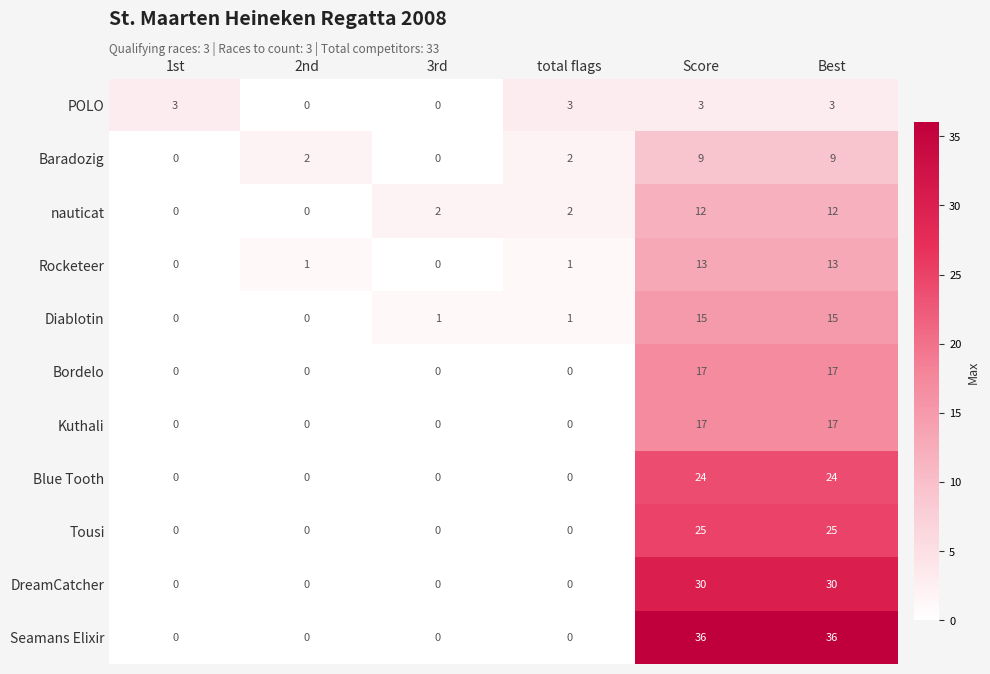

Which series has the largest total across all categories?

Seamans Elixir